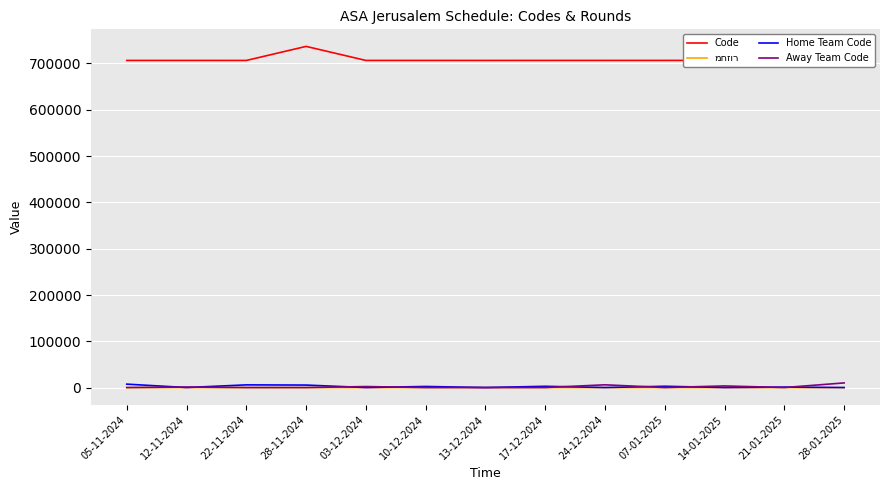

Is this an area chart (filled region under the line)?

No